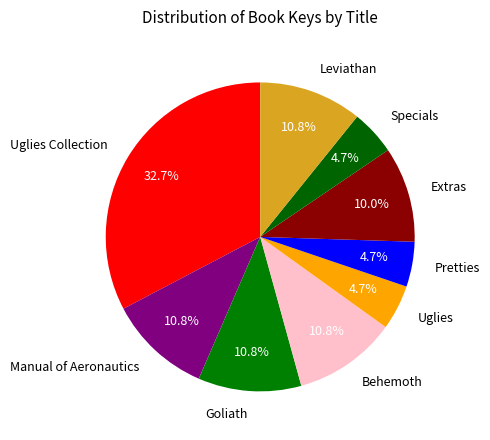

Approximately how many times larger is the value at Leviathan compared to Specials?

2.3